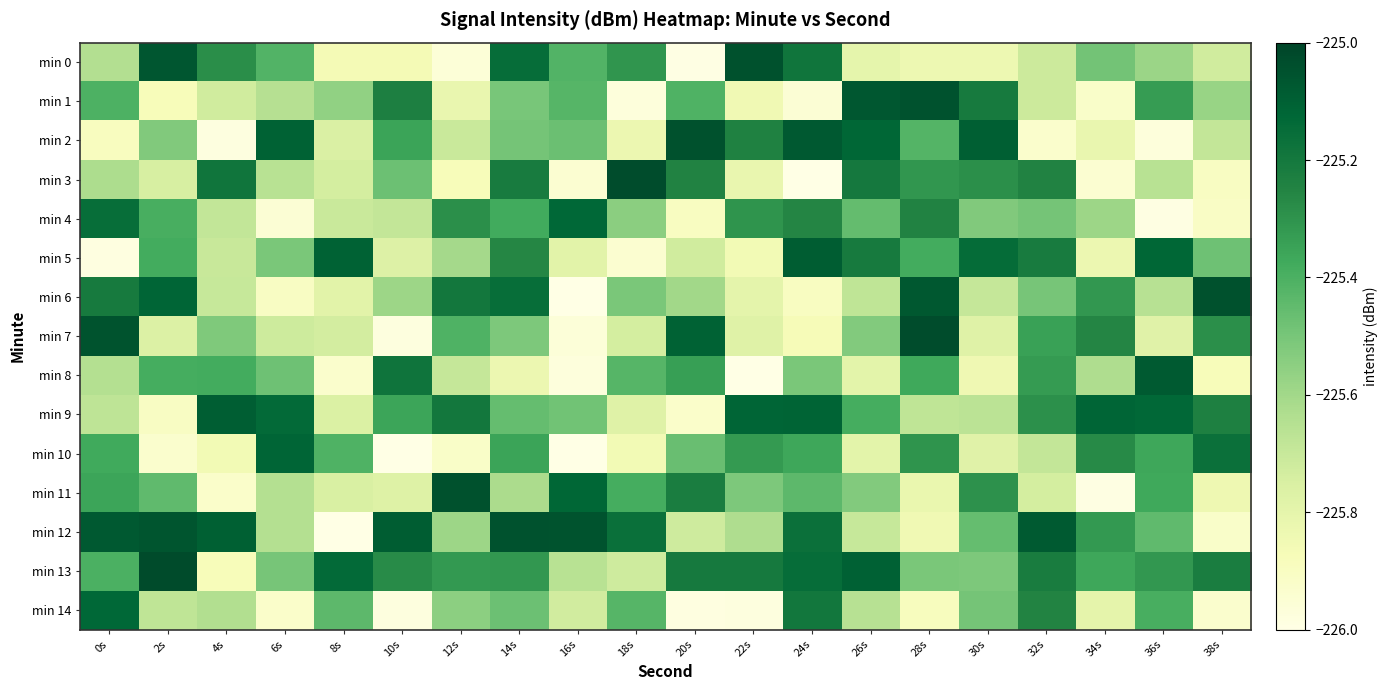

List the series in order of their peak value, highest first.

min 13, min 3, min 7, min 11, min 6, min 0, min 2, min 12, min 1, min 8, min 5, min 9, min 10, min 14, min 4